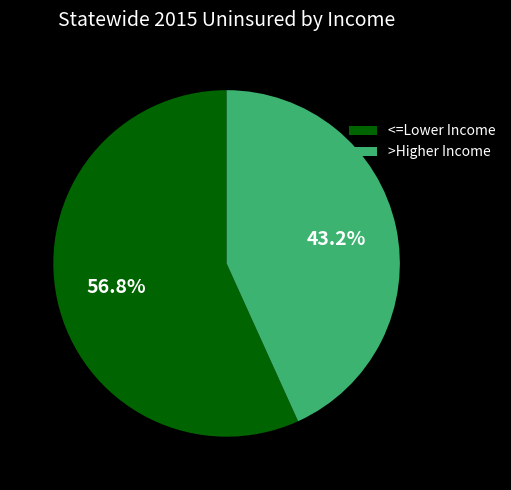

Is there any slice that represents more than half of the pie?

Yes